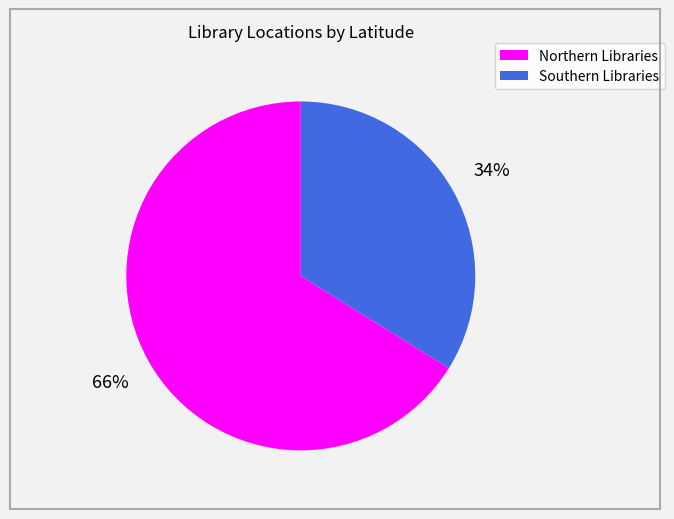

Is there a majority slice in this chart?

Yes